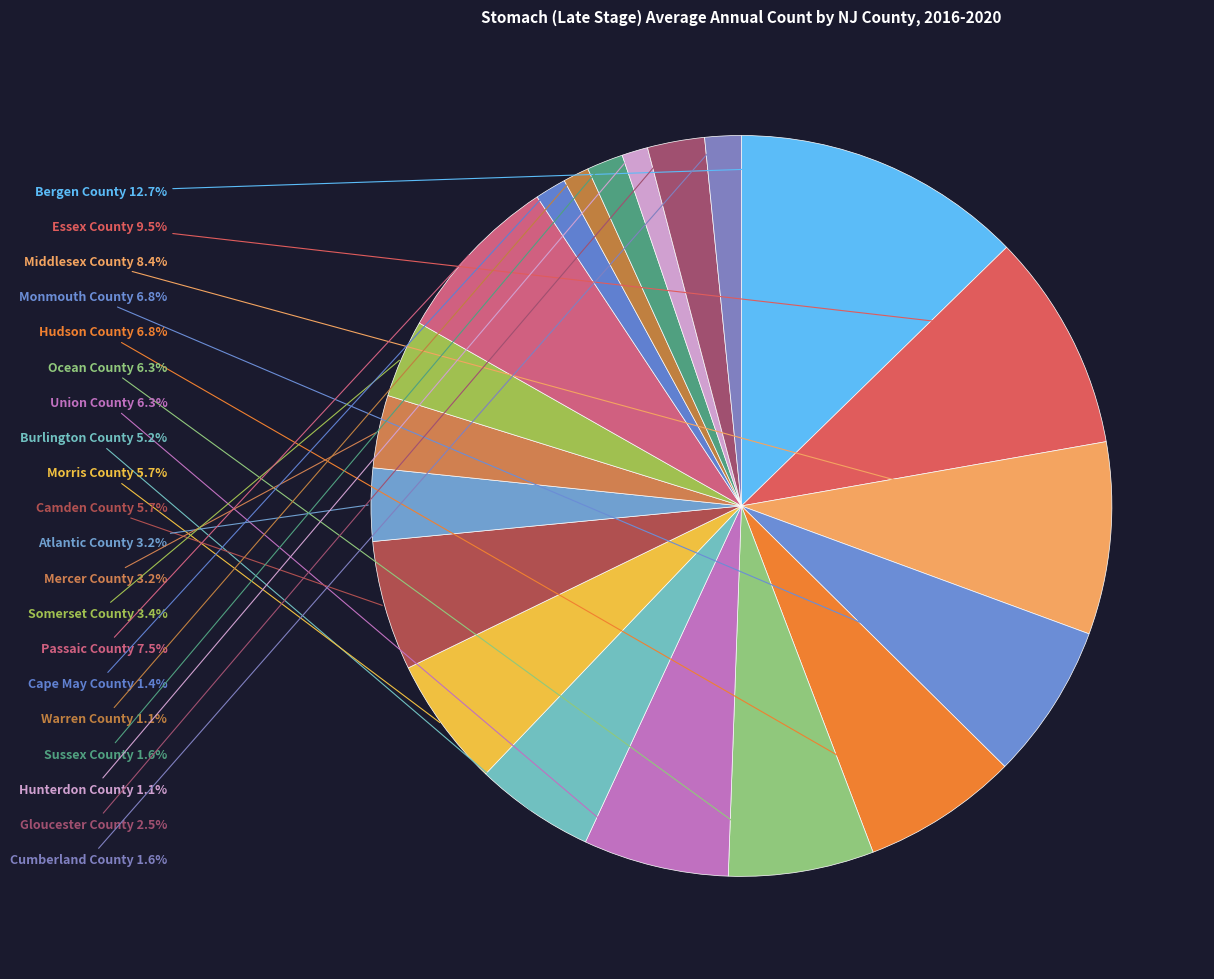

What is the ratio of the value at Essex County to the value at Hudson County?

1.4